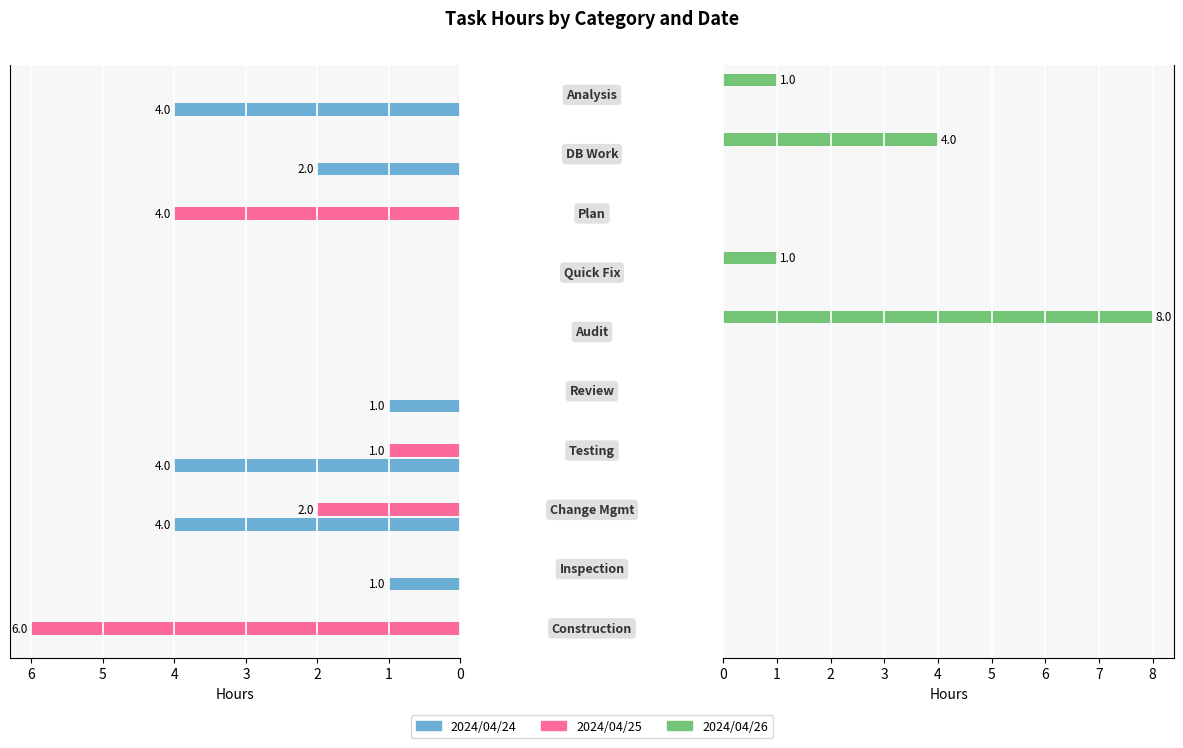

List the series in order of their overall mean, lowest first.

2024/04/25, 2024/04/26, 2024/04/24